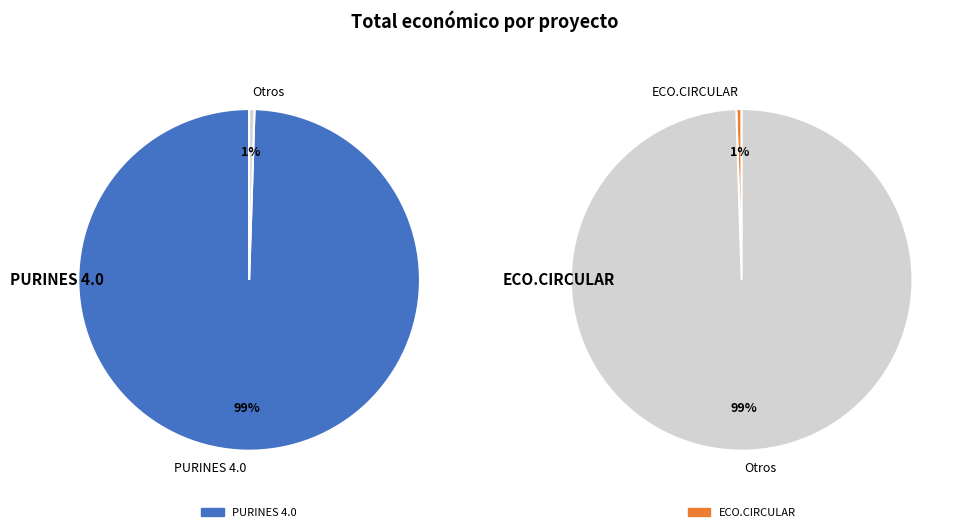

Between ECO.CIRCULAR and PURINES 4.0, which is larger?

PURINES 4.0